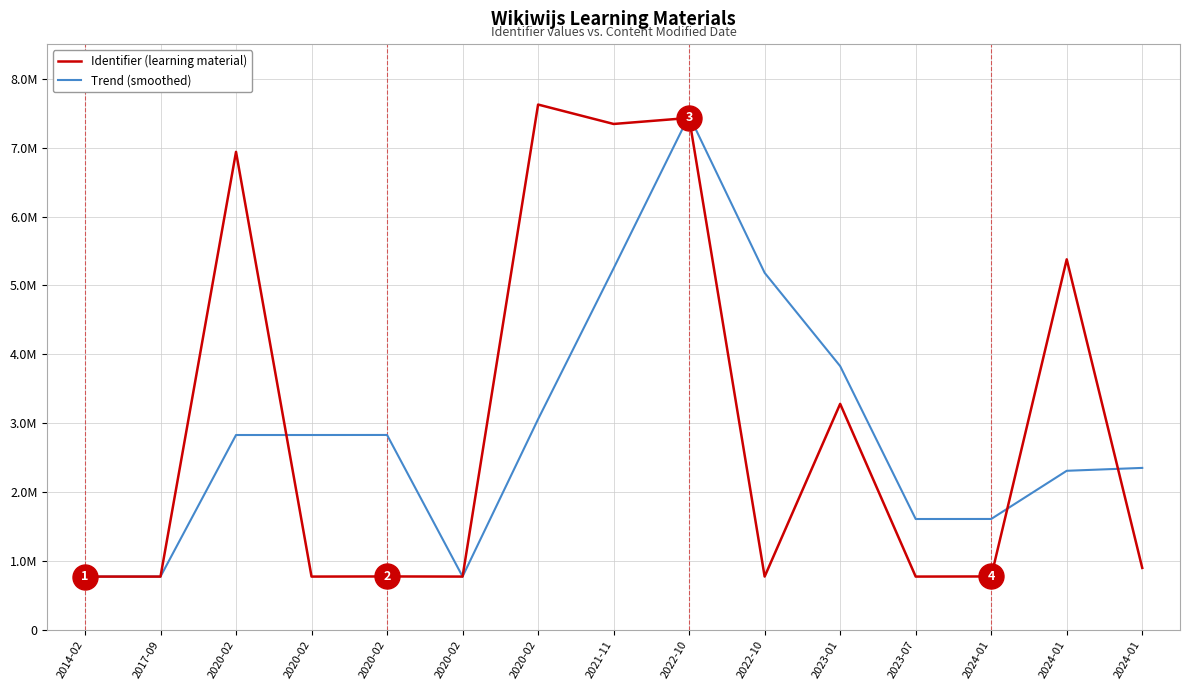

At which category is the sum across all series the highest?

2022-10